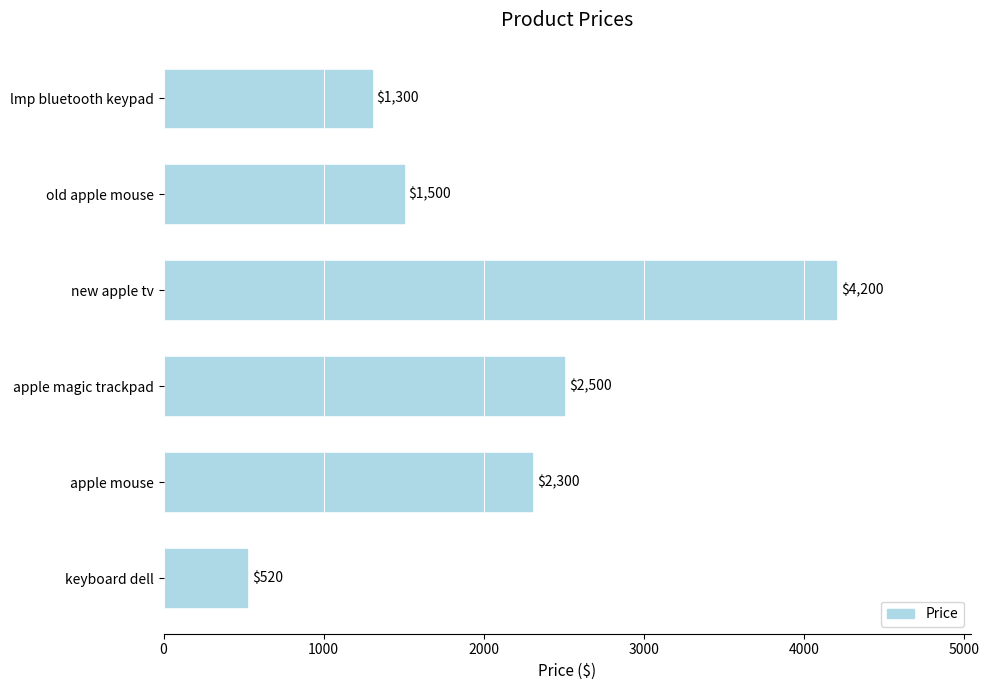

What is the difference between the maximum and minimum values?

3680